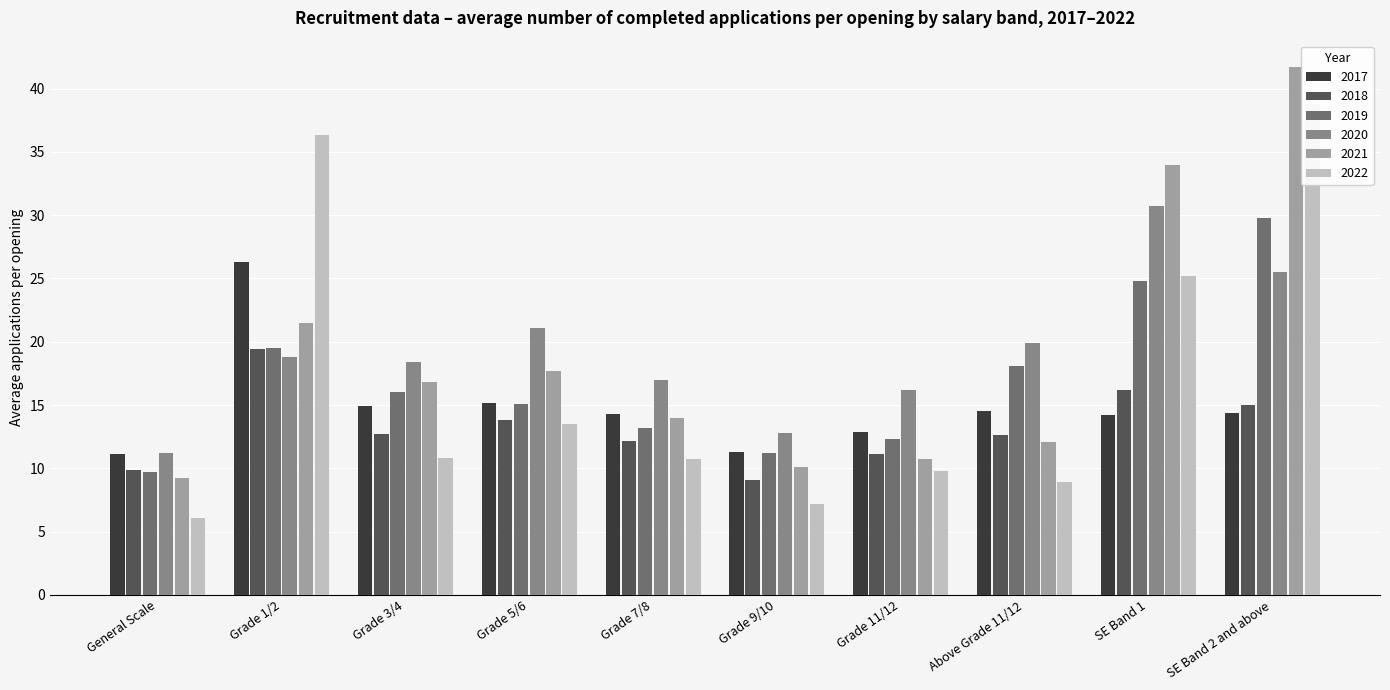

How many groups of bars are there?

10